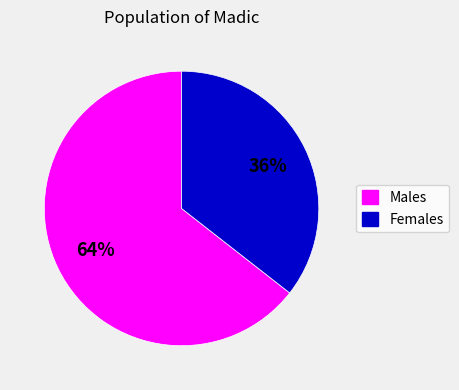

How many slices are in this pie chart?

2